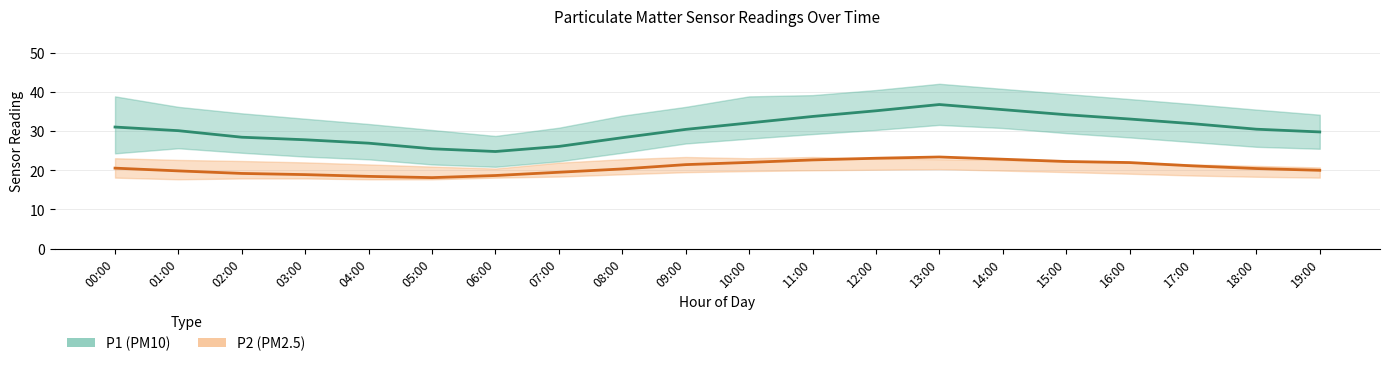

At which label does P2 reach its minimum?

05:00